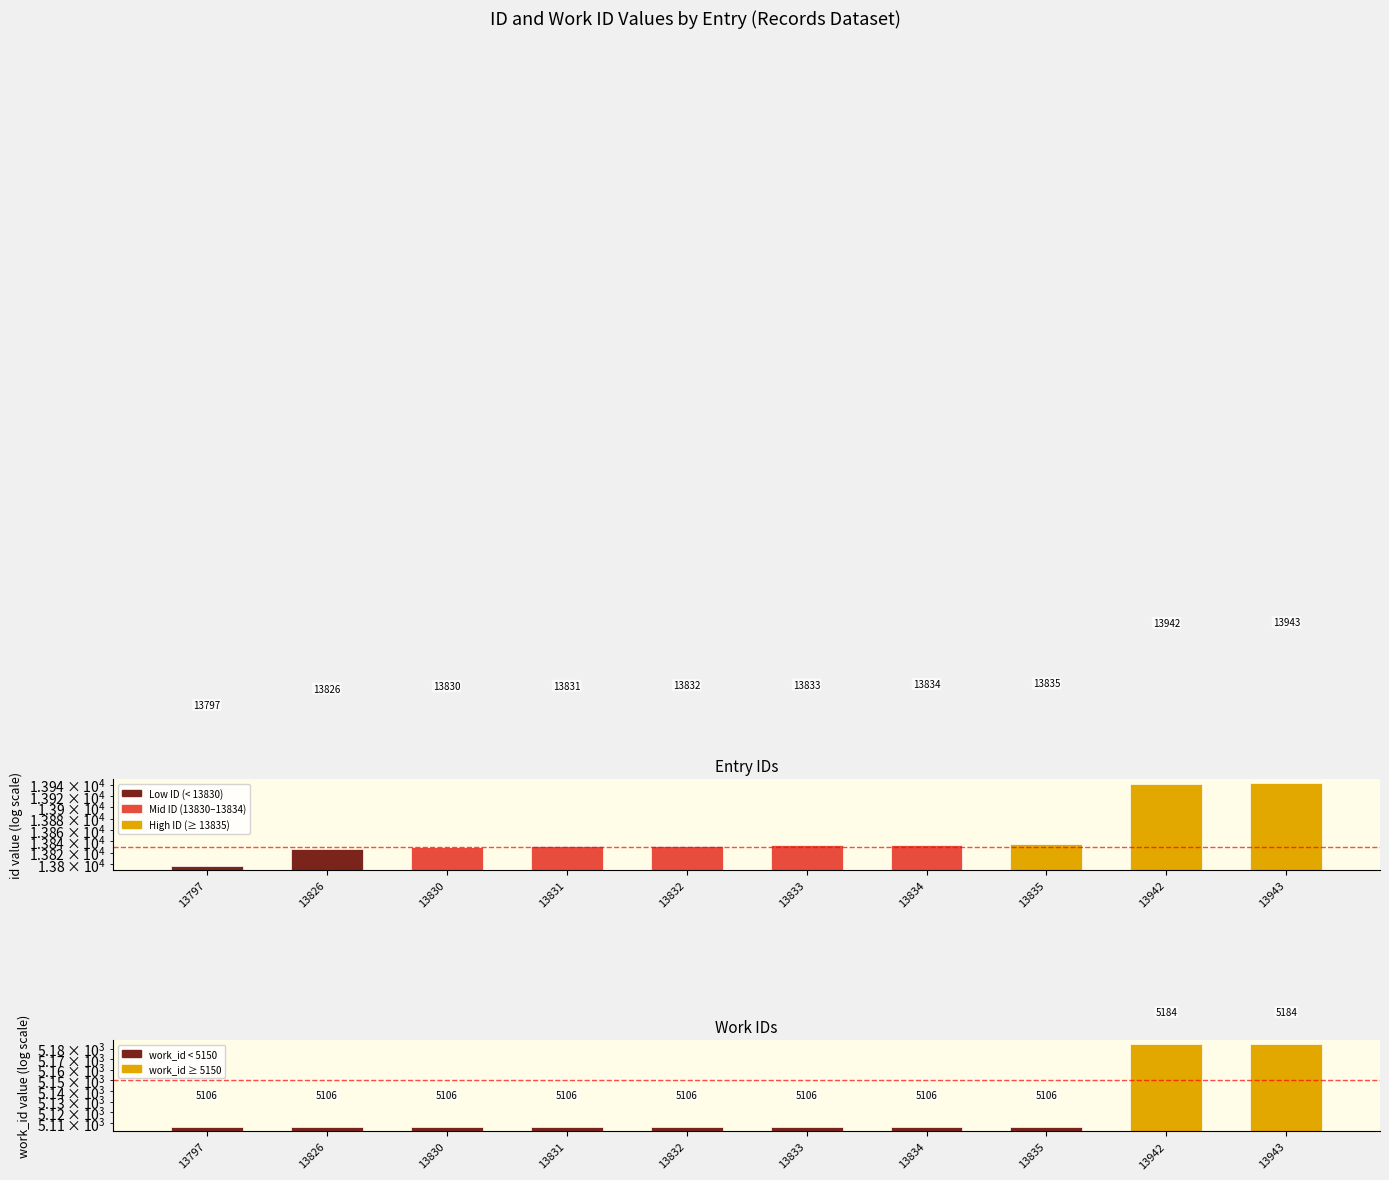

At which label does id first exceed 13833?

13834